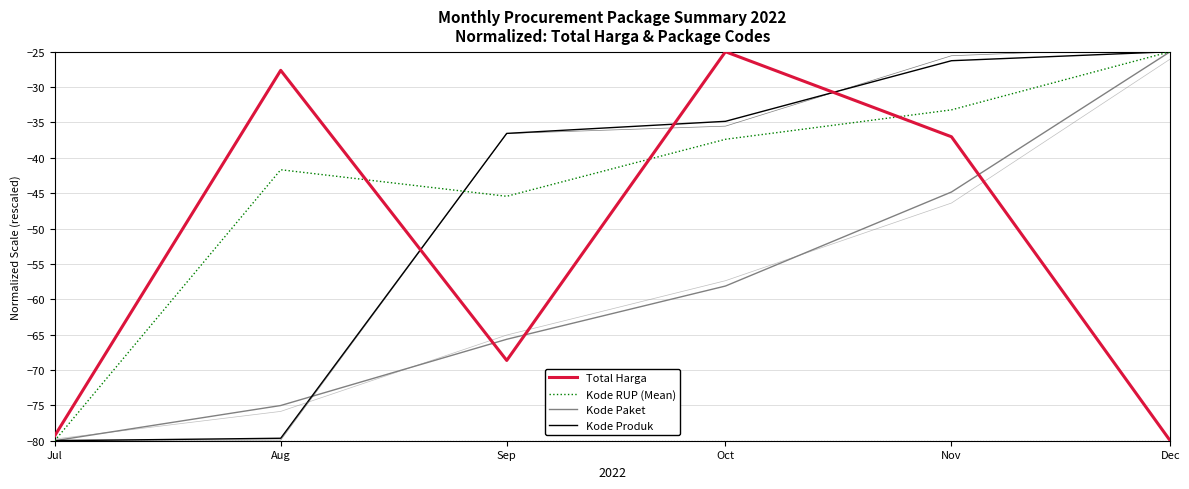

Reading left to right, extract all data points from this chart.

Total Harga: -79.3	-27.6	-68.6	-25.0	-37.0	-80.0
Kode RUP (Mean): -80.0	-41.7	-45.4	-37.4	-33.2	-25.0
Kode Paket: -80.0	-75.0	-65.7	-58.1	-44.8	-25.0
Kode Produk: -80.0	-79.7	-36.5	-34.8	-26.3	-25.0